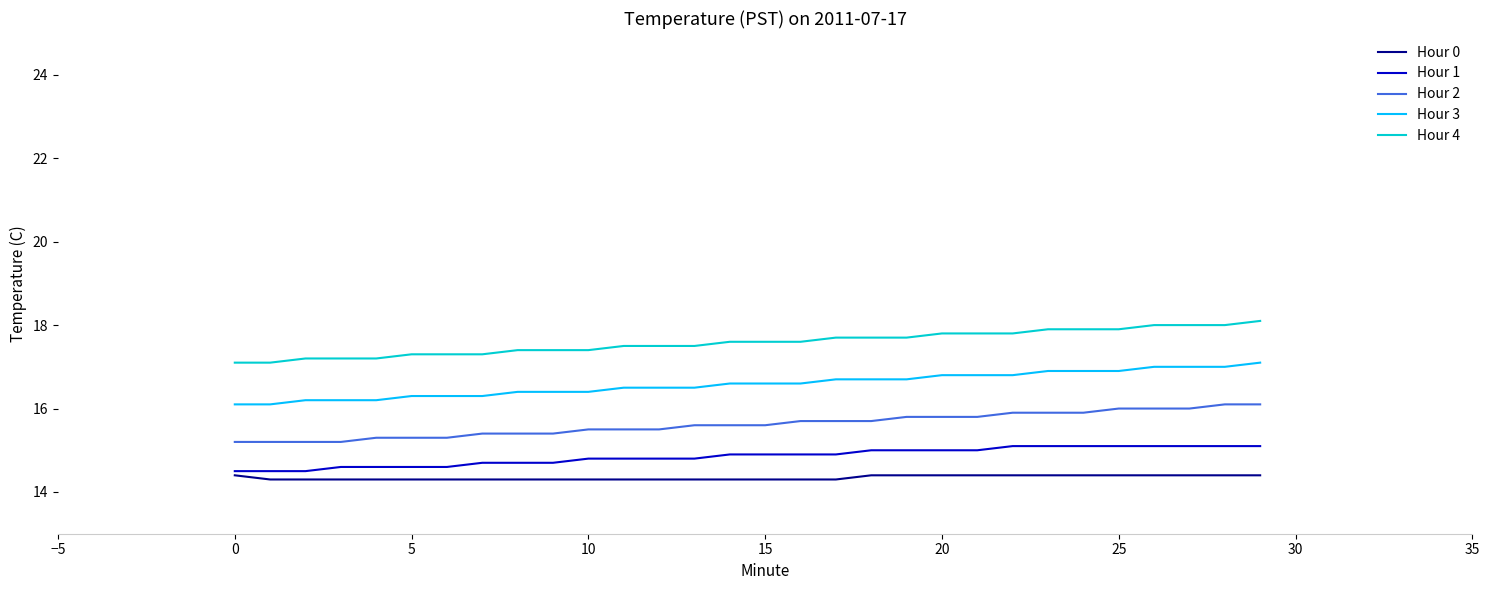

True or false: Hour 3 and Hour 4 cross at least once.

False